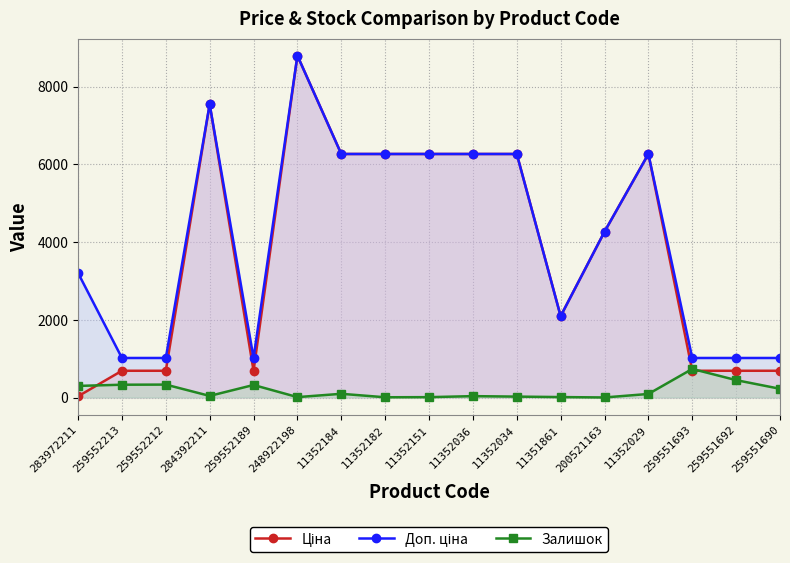

How many intersections are there between Залишок and Ціна?

3